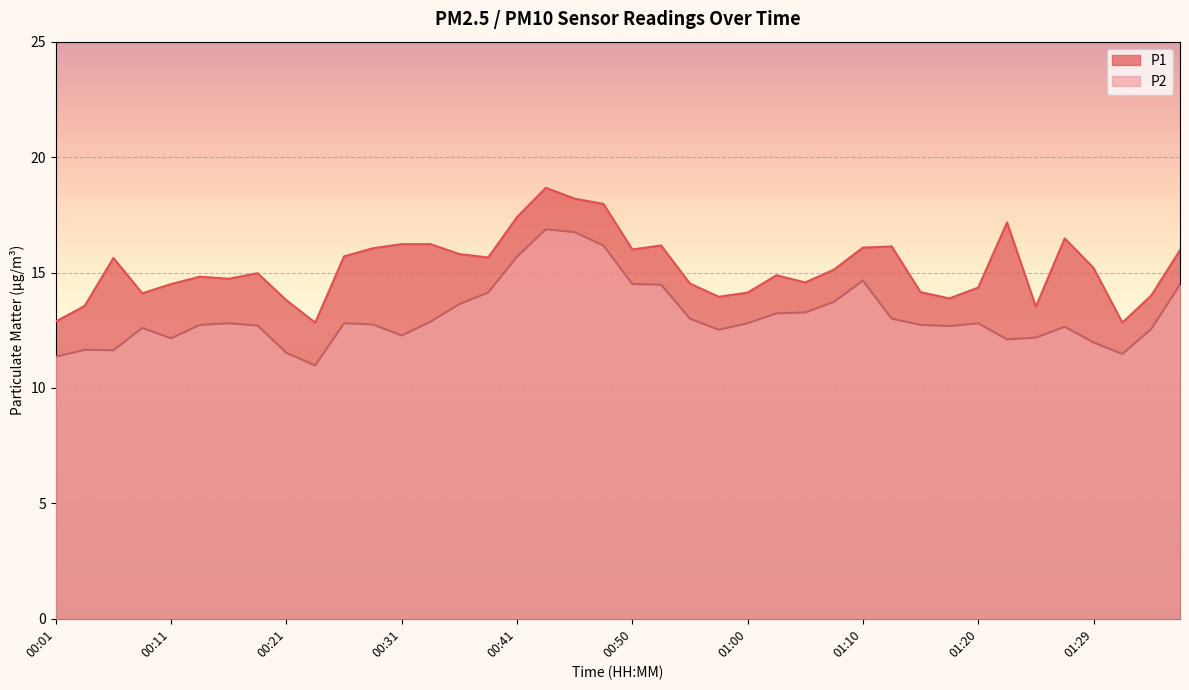

Reading left to right, extract all data points from this chart.

P1: 00:01=12.9	00:04=13.6	00:06=15.6	00:09=14.1	00:11=14.5	00:14=14.8	00:16=14.7	00:19=15.0	00:21=13.8	00:23=12.8	00:26=15.7	00:28=16.1	00:31=16.2	00:33=16.2	00:36=15.8	00:38=15.7	00:41=17.4	00:43=18.7	00:45=18.2	00:48=18.0	00:50=16.0	00:53=16.2	00:55=14.5	00:58=13.9	01:00=14.1	01:02=14.9	01:05=14.6	01:07=15.1	01:10=16.1	01:12=16.1	01:15=14.2	01:17=13.9	01:20=14.3	01:22=17.2	01:24=13.5	01:27=16.5	01:29=15.2	01:32=12.8	01:34=14.0	01:37=16.0
P2: 00:01=11.3	00:04=11.7	00:06=11.6	00:09=12.6	00:11=12.2	00:14=12.7	00:16=12.8	00:19=12.7	00:21=11.5	00:23=11.0	00:26=12.8	00:28=12.8	00:31=12.3	00:33=12.9	00:36=13.6	00:38=14.1	00:41=15.7	00:43=16.9	00:45=16.8	00:48=16.2	00:50=14.5	00:53=14.5	00:55=13.0	00:58=12.5	01:00=12.8	01:02=13.2	01:05=13.3	01:07=13.7	01:10=14.7	01:12=13.0	01:15=12.7	01:17=12.7	01:20=12.8	01:22=12.1	01:24=12.2	01:27=12.7	01:29=12.0	01:32=11.5	01:34=12.6	01:37=14.5